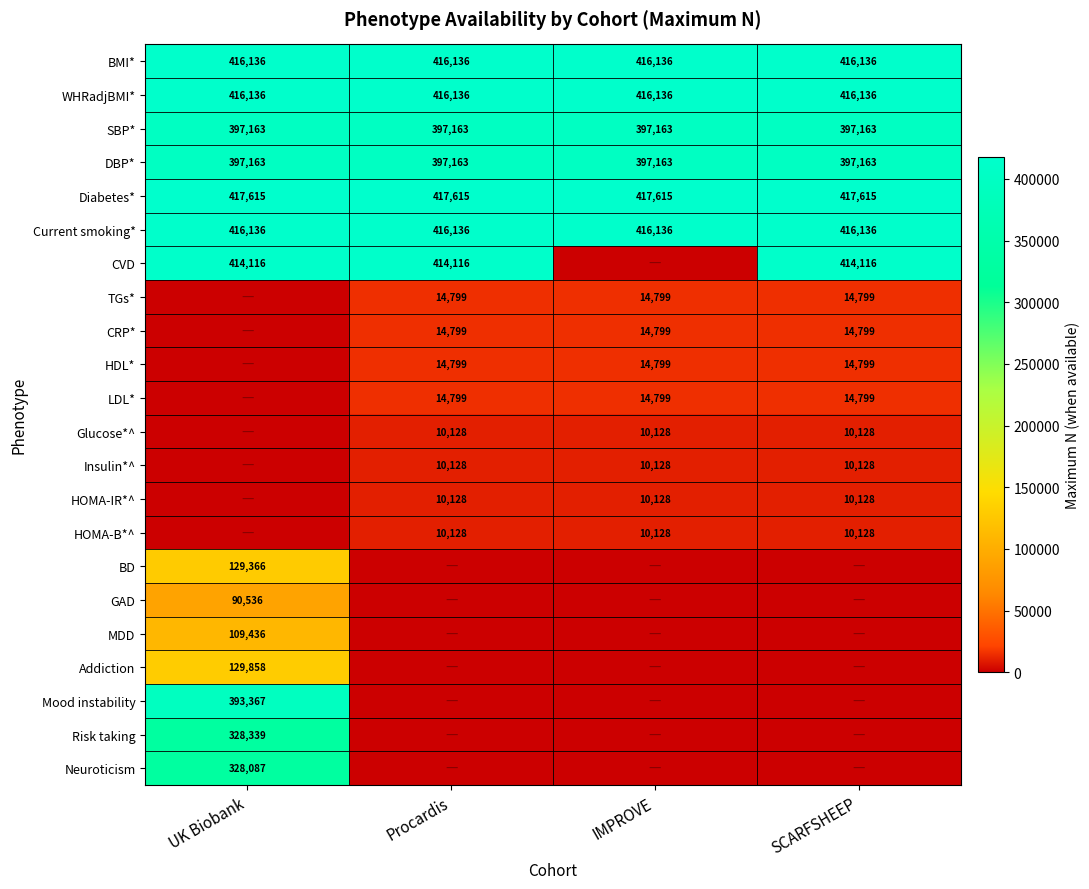

Is the value of Addiction at UK Biobank greater than the value of HOMA-B*^ at Procardis?

Yes